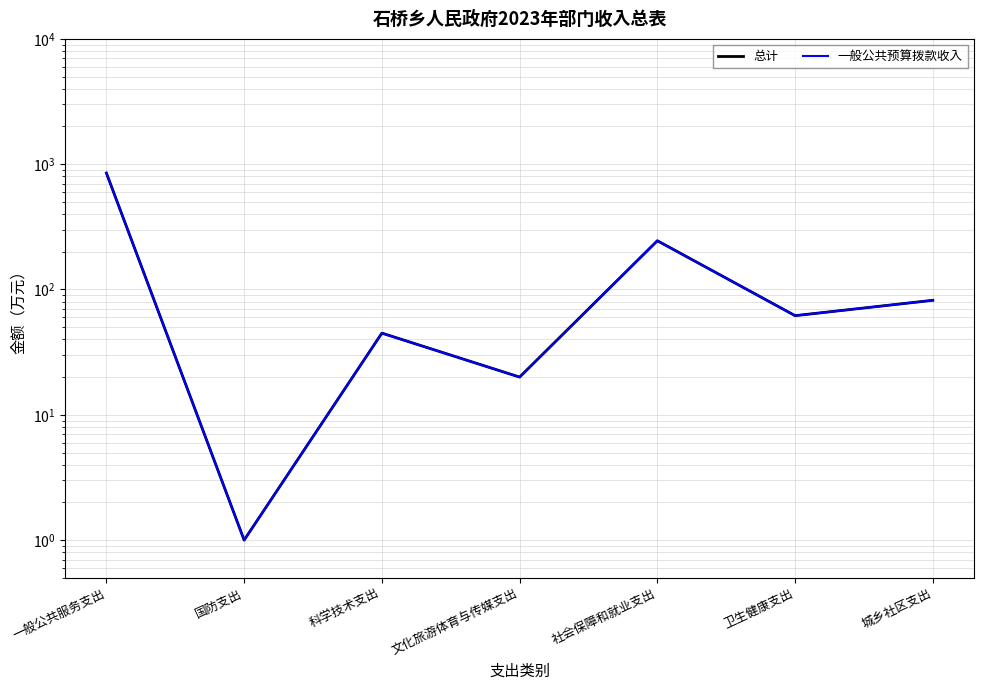

True or false: 总计 and 一般公共预算拨款收入 intersect in this chart.

False